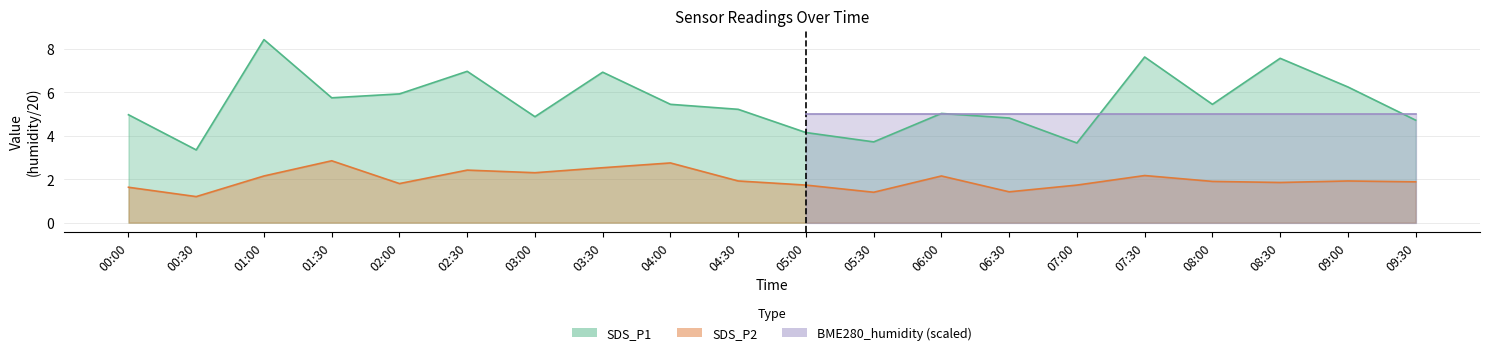

What is the total value across all series at 05:30?

5.1